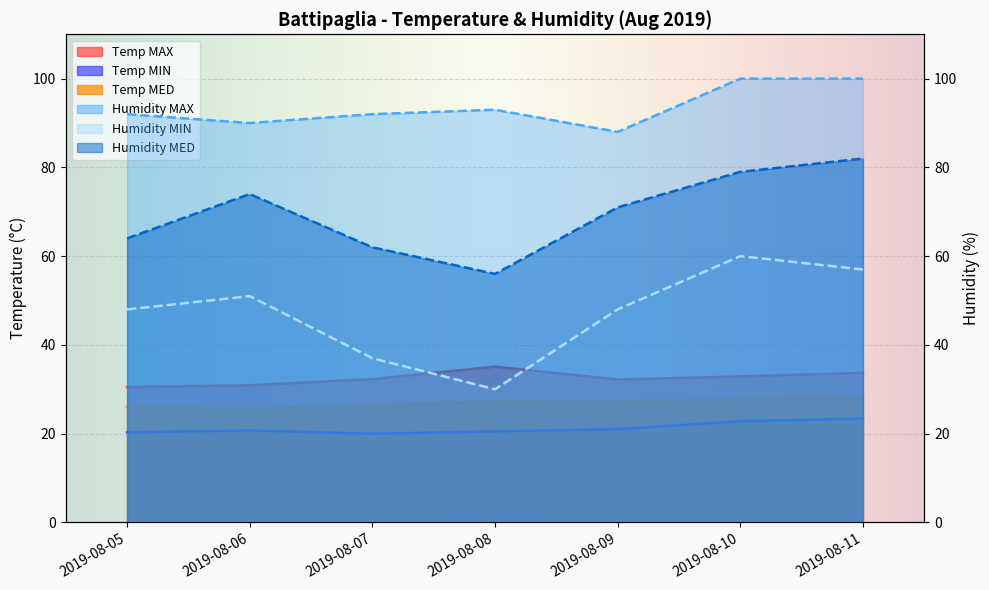

True or false: Humidity MIN and Temp MIN cross at least once.

False